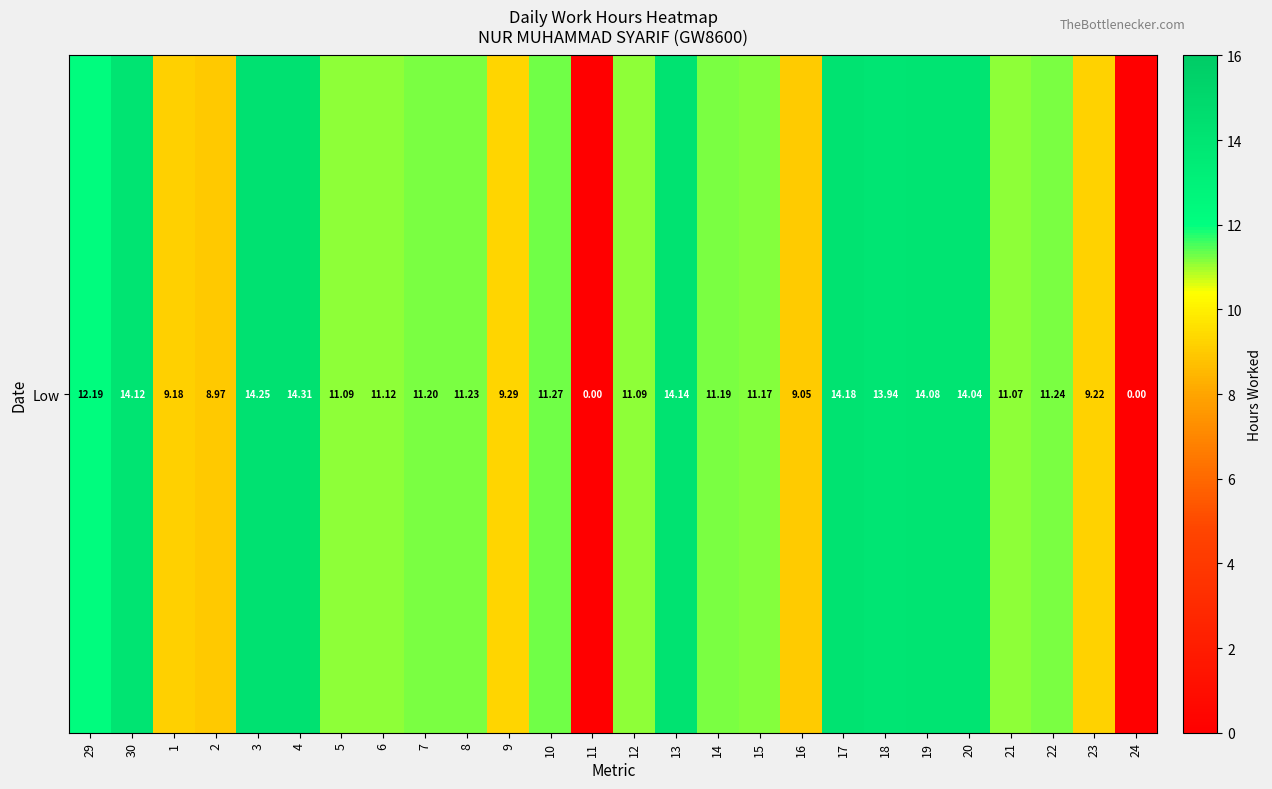

List the labels in order of value, smallest first.

11, 24, 2, 16, 1, 23, 9, 21, 5, 12, 6, 15, 14, 7, 8, 22, 10, 29, 18, 20, 19, 30, 13, 17, 3, 4